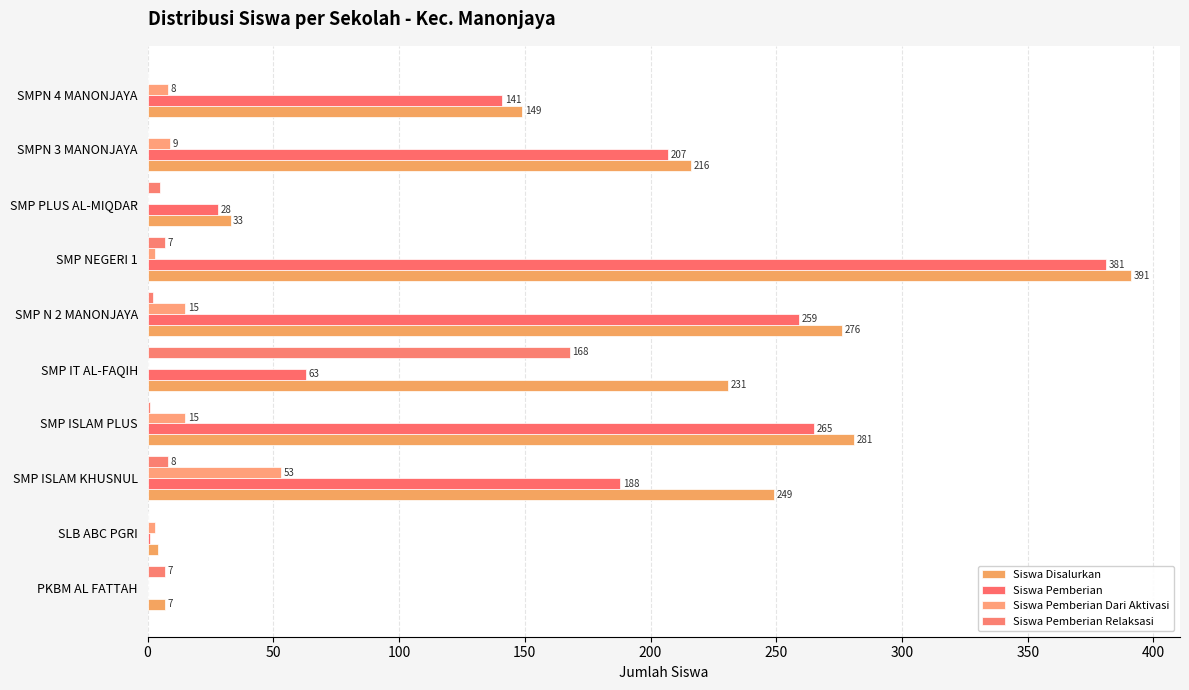

Reading left to right, transcribe all the data shown in this chart.

Siswa Disalurkan: 7	4	249	281	231	276	391	33	216	149
Siswa Pemberian: 0	1	188	265	63	259	381	28	207	141
Siswa Pemberian Dari Aktivasi: 0	3	53	15	0	15	3	0	9	8
Siswa Pemberian Relaksasi: 7	0	8	1	168	2	7	5	0	0